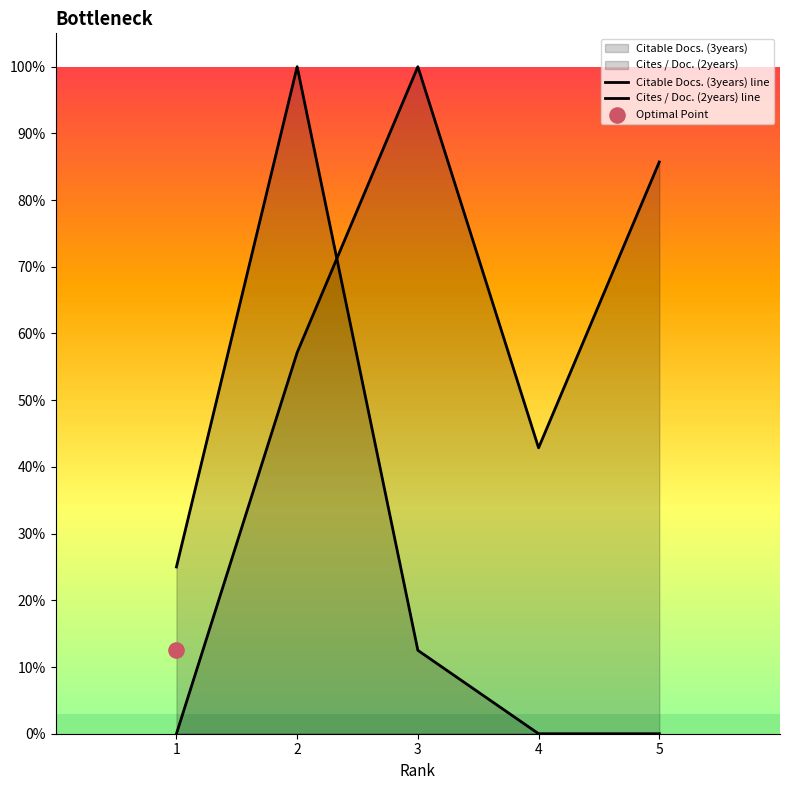

Which series has the widest spread of Y values?

Citable Docs. (3years) line